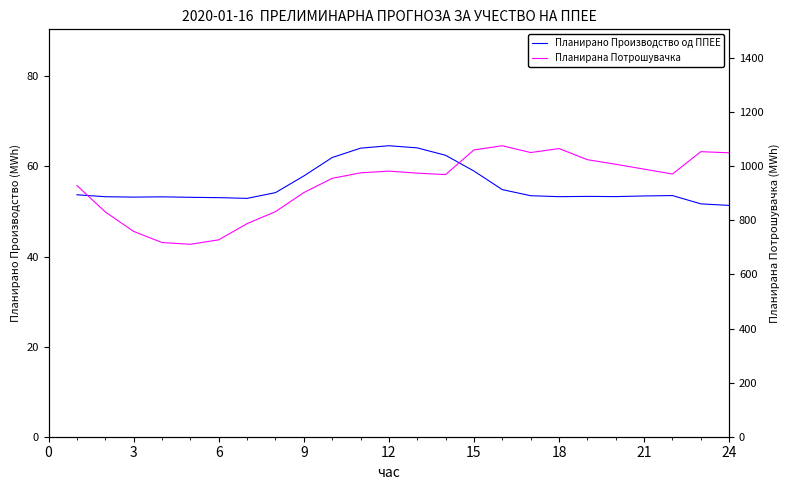

Between 12 and 12, which is larger?

12